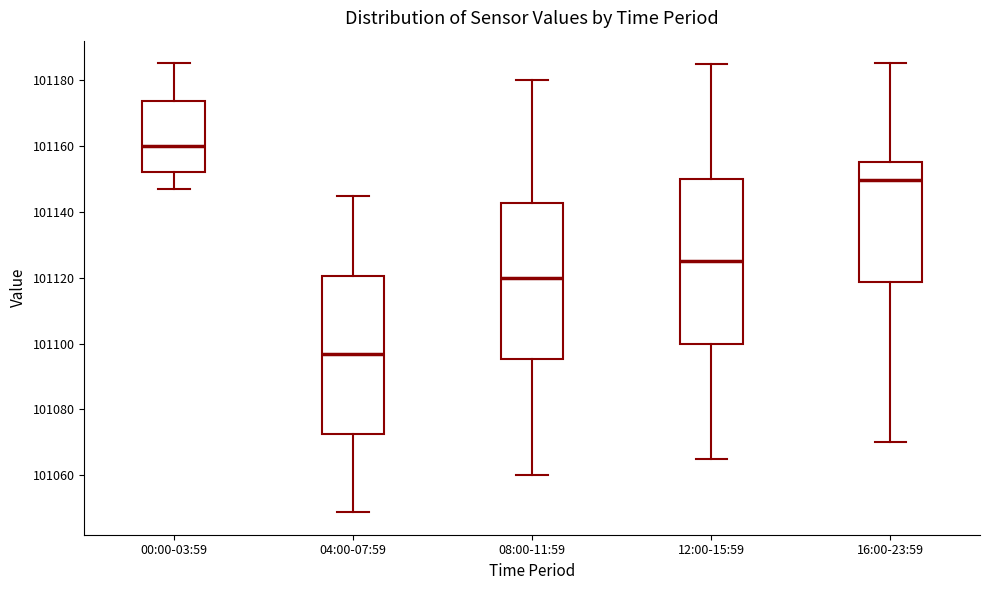

Where does the median line of the box for 08:00-11:59 sit on the y-axis? The values are not printed on the chart, so give them approximately, as read against the axis.

101120